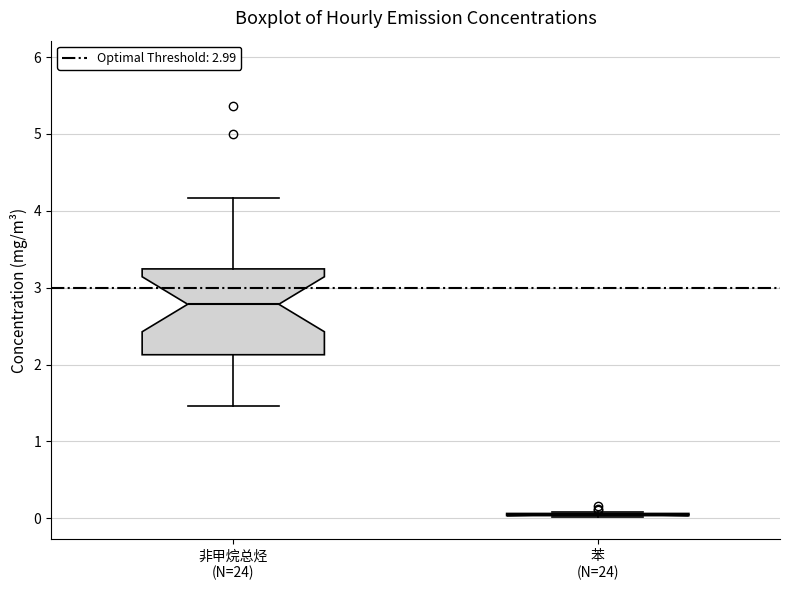

Reading left to right, read every box against the y-axis: the position of its median line, the range the box covers, and the ends of its whiskers. The values are not printed on the chart, so give them approximately, as read against the axis.

非甲烷总烃 (N=24): median 2.8, box 2.1 to 3.2, whiskers 1.5 to 4.2
苯 (N=24): box collapsed to a line at 0.0, whiskers 0.0 to 0.1